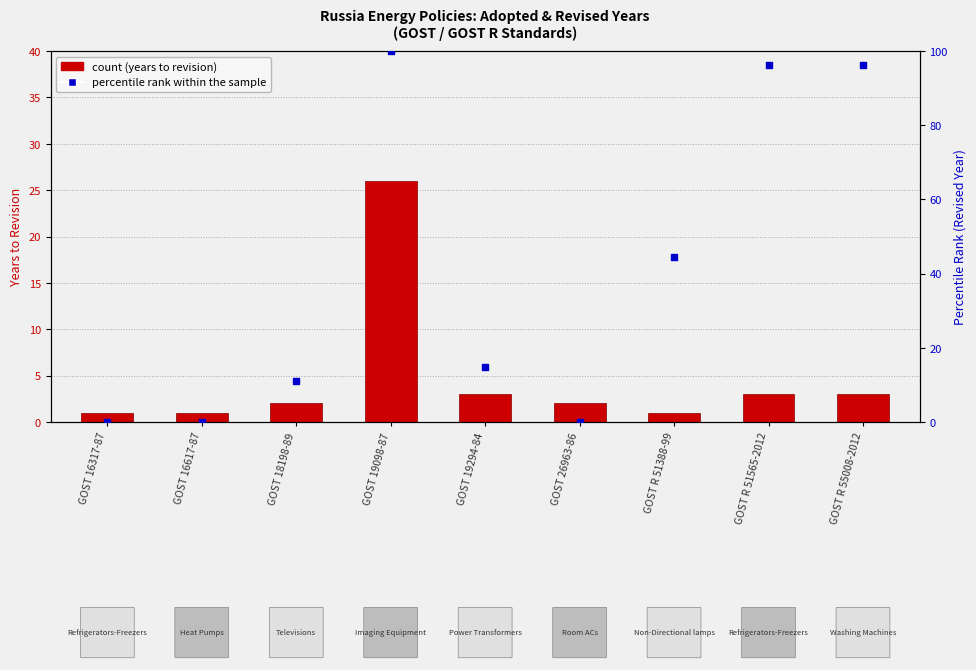

Which series reaches the maximum Y coordinate?

Percentile rank within the sample